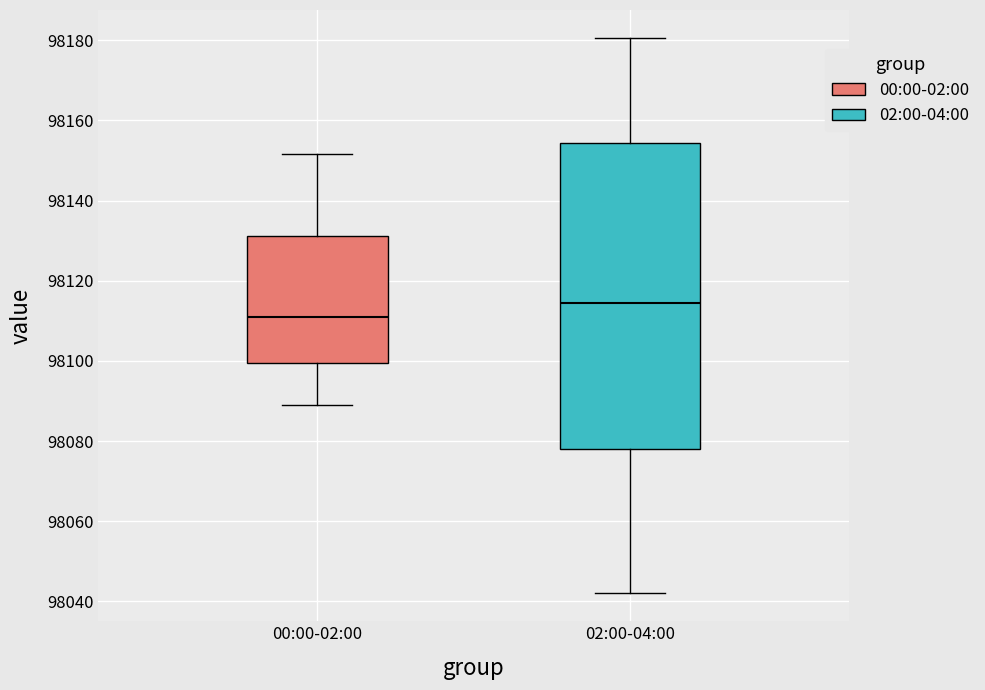

Which box has the highest median line?

02:00-04:00